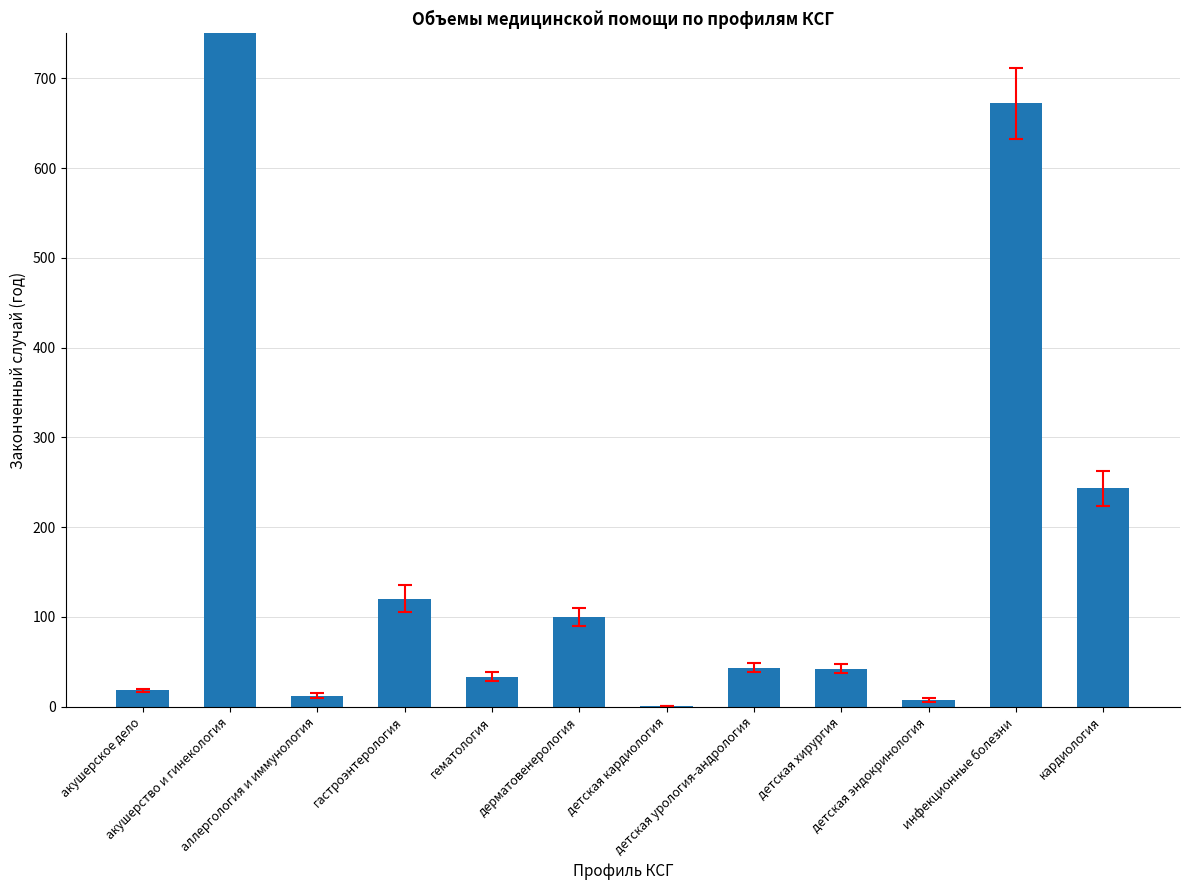

What position from the right is гематология?

8